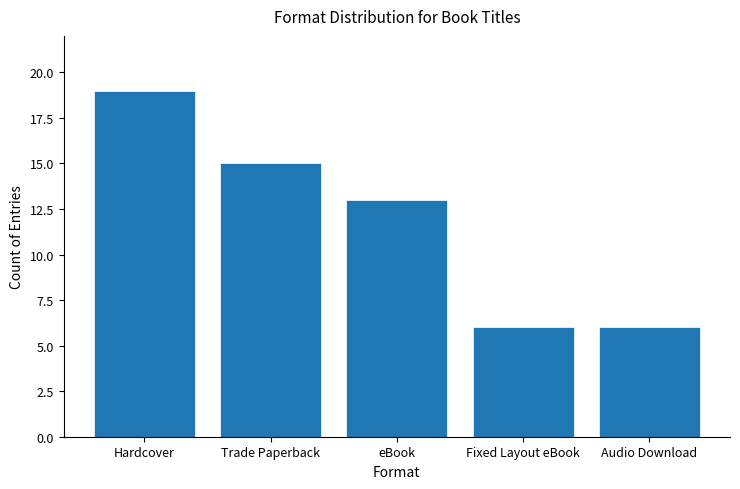

What is the sum of all values?

59